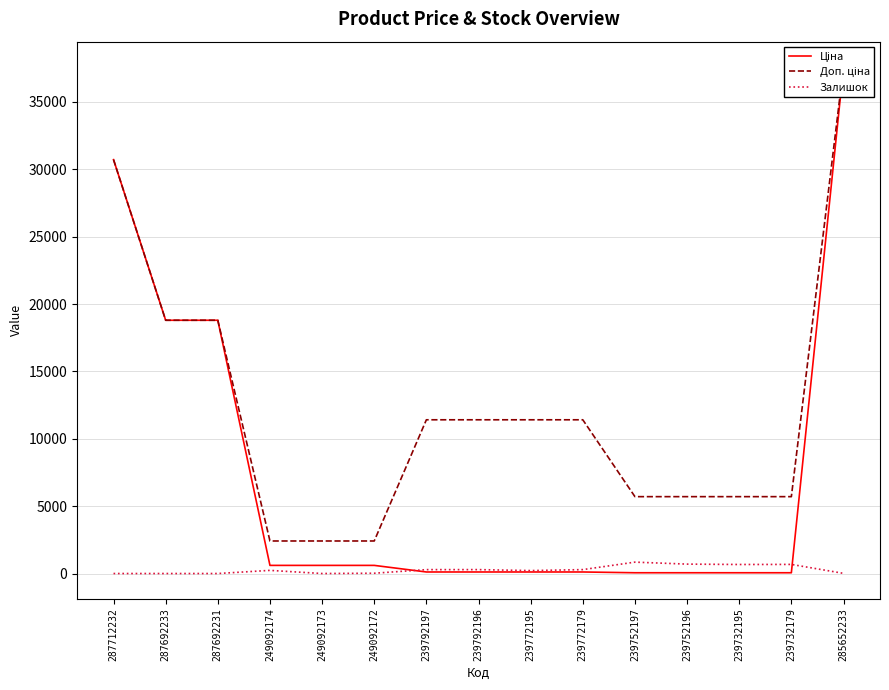

What is the difference between the second highest and second lowest values in the Ціна series?

30660.1